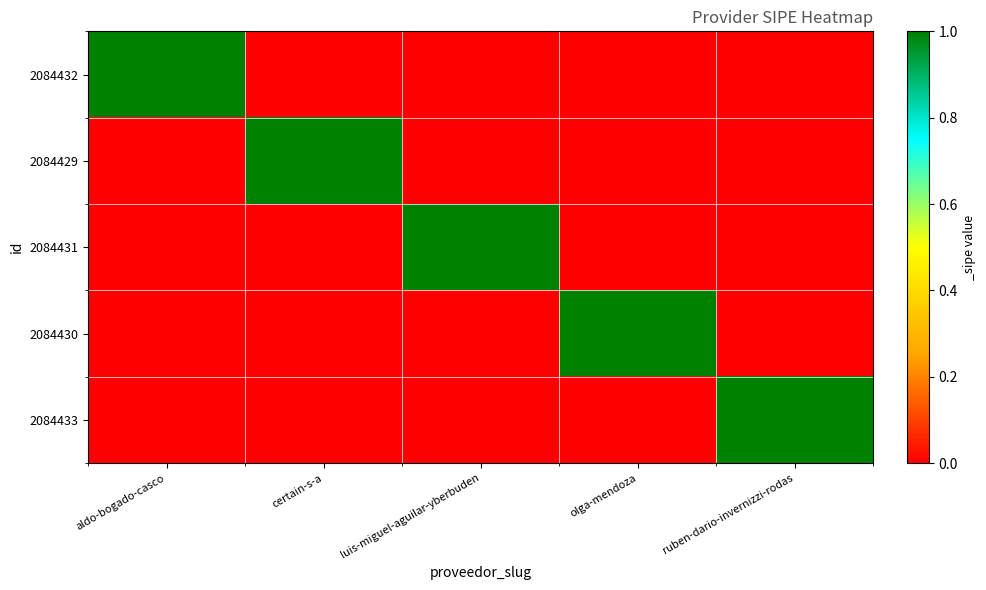

Reading left to right, extract all data points from this chart.

2084432: aldo-bogado-casco=1	certain-s-a=0	luis-miguel-aguilar-yberbuden=0	olga-mendoza=0	ruben-dario-invernizzi-rodas=0
2084429: aldo-bogado-casco=0	certain-s-a=1	luis-miguel-aguilar-yberbuden=0	olga-mendoza=0	ruben-dario-invernizzi-rodas=0
2084431: aldo-bogado-casco=0	certain-s-a=0	luis-miguel-aguilar-yberbuden=1	olga-mendoza=0	ruben-dario-invernizzi-rodas=0
2084430: aldo-bogado-casco=0	certain-s-a=0	luis-miguel-aguilar-yberbuden=0	olga-mendoza=1	ruben-dario-invernizzi-rodas=0
2084433: aldo-bogado-casco=0	certain-s-a=0	luis-miguel-aguilar-yberbuden=0	olga-mendoza=0	ruben-dario-invernizzi-rodas=1